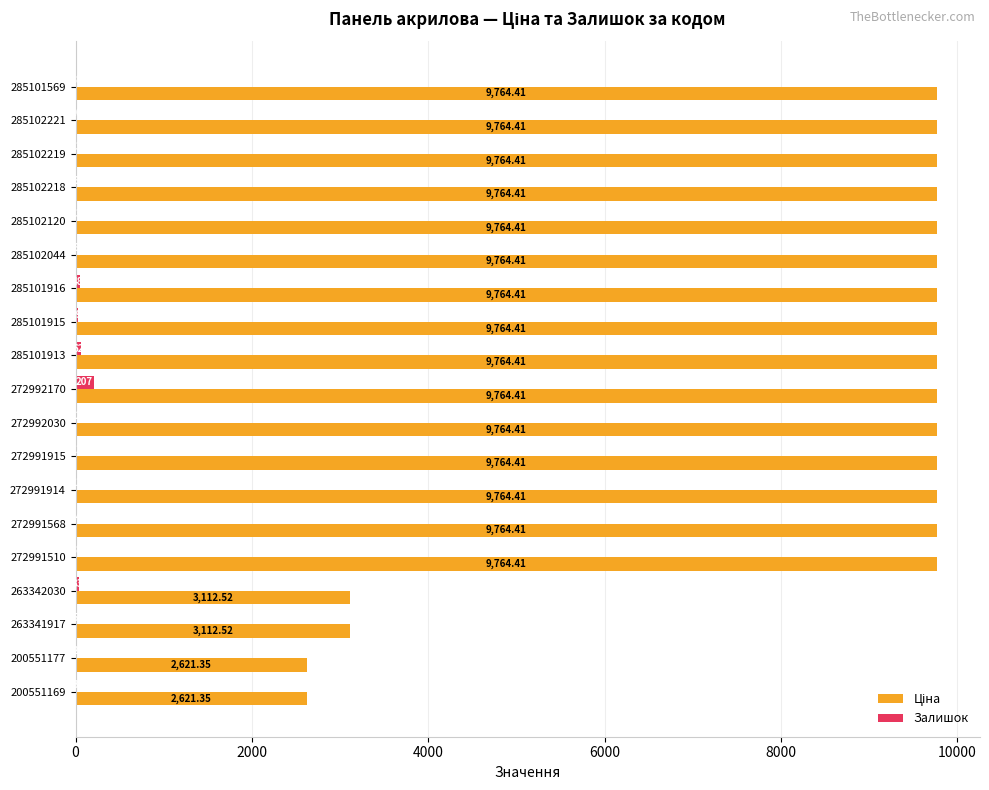

What is the greatest value displayed?

9764.4